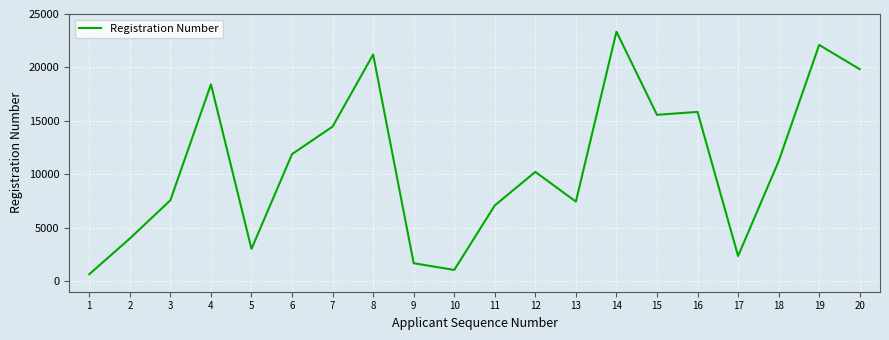

Which label corresponds to the smallest value in the chart?

1